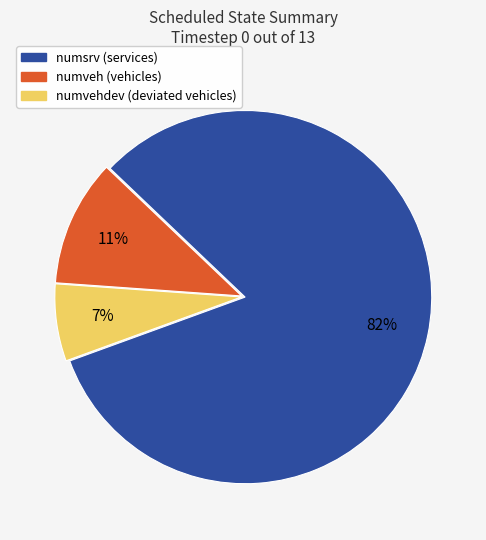

Is there any slice that represents more than half of the pie?

Yes